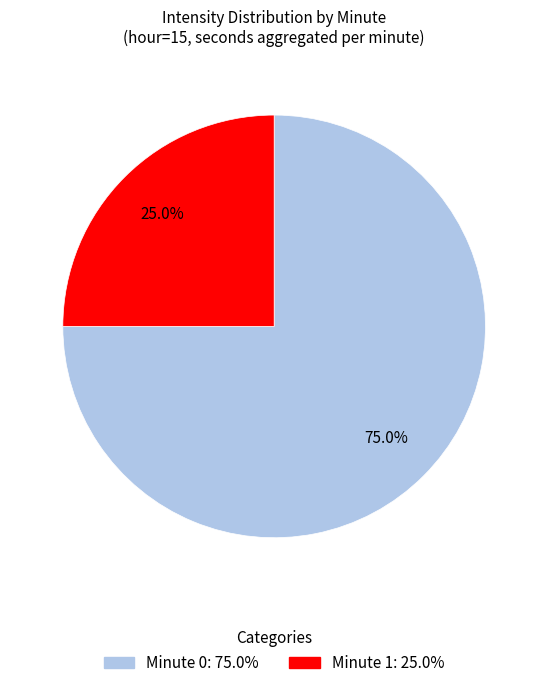

How many slices are in this pie chart?

2